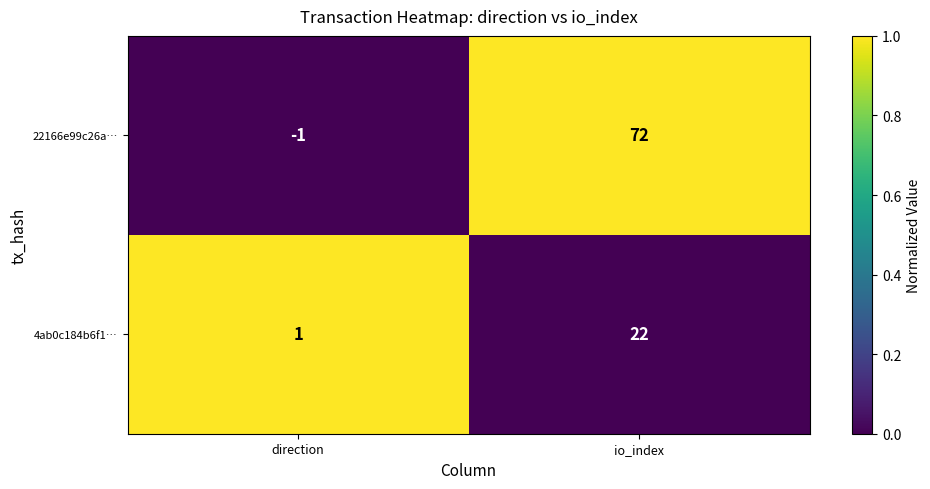

Reading left to right, transcribe all the data shown in this chart.

22166e99c26a…: direction=-1	io_index=72
4ab0c184b6f1…: direction=1	io_index=22